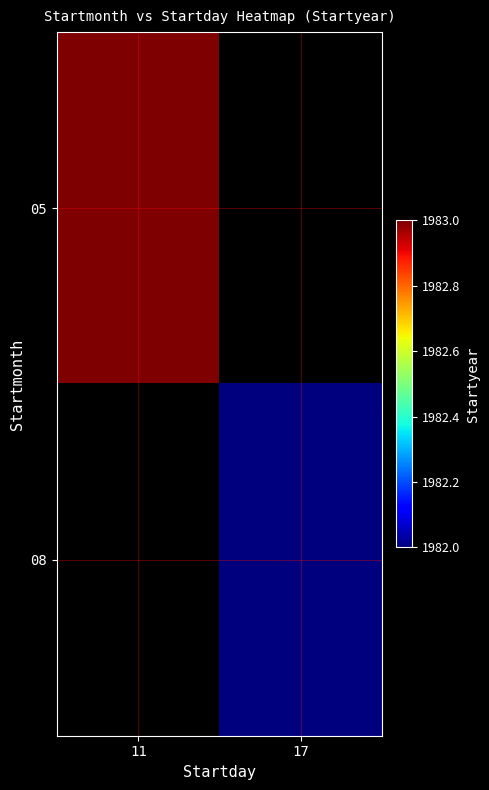

What value does the 05 series have at 11?

1983.0